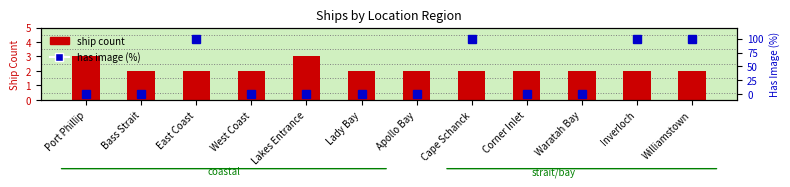

What is the value of the has image (%) bar at the 12th from the left?

100